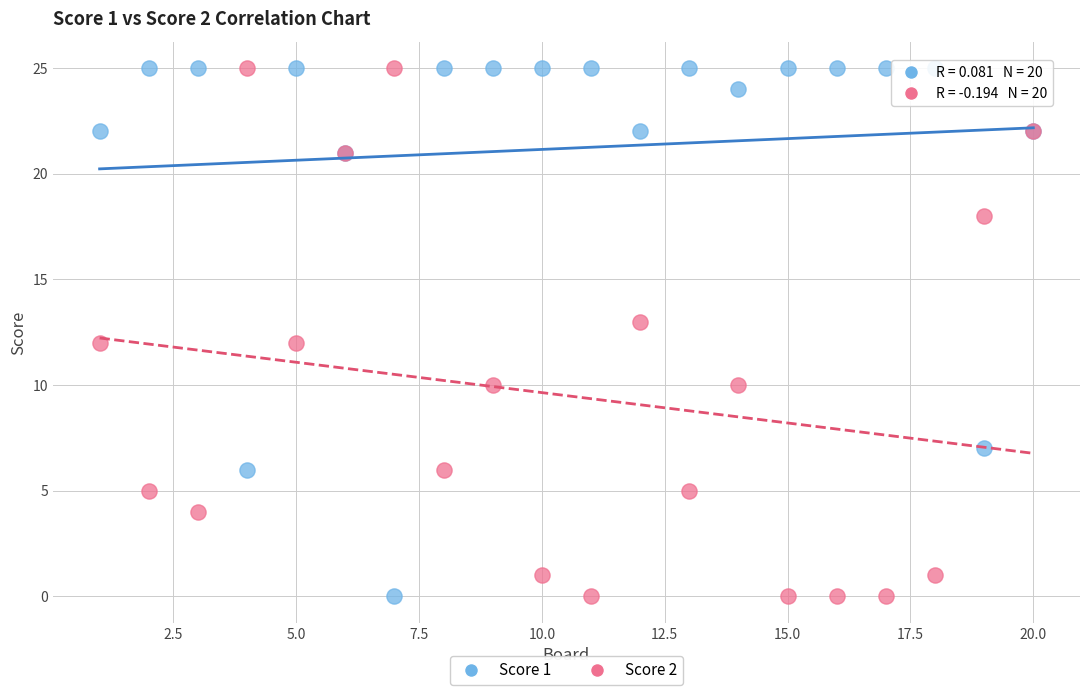

What is the X range (max minus min) for the scatter plot?

19